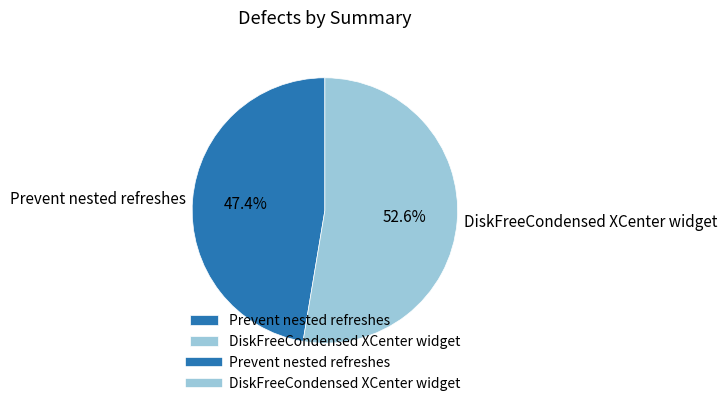

What is the majority slice?

DiskFreeCondensed XCenter widget